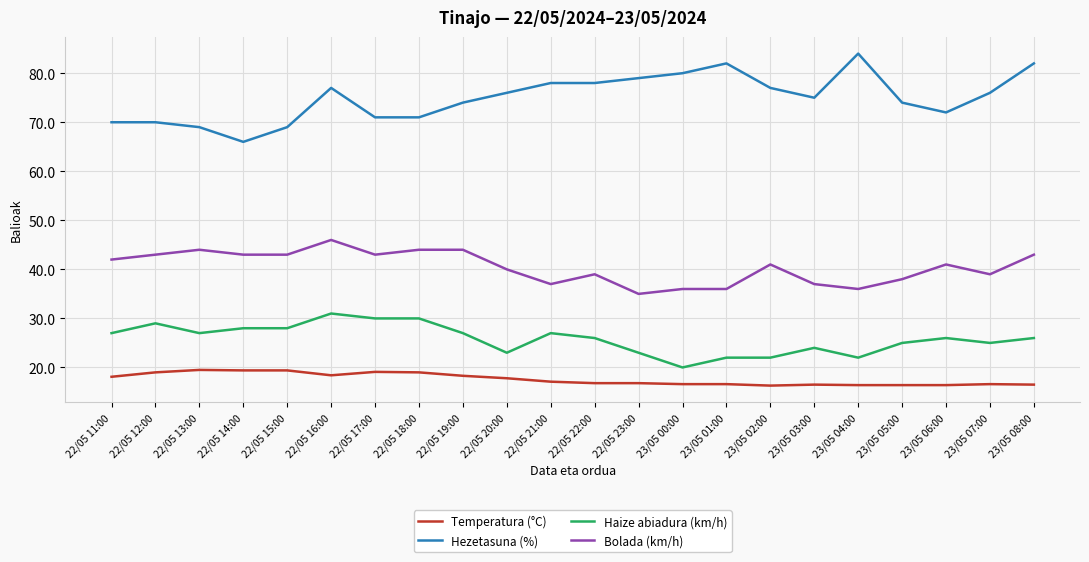

Between 22/05 12:00 and 23/05 04:00, which series saw the biggest shift?

Hezetasuna (%)